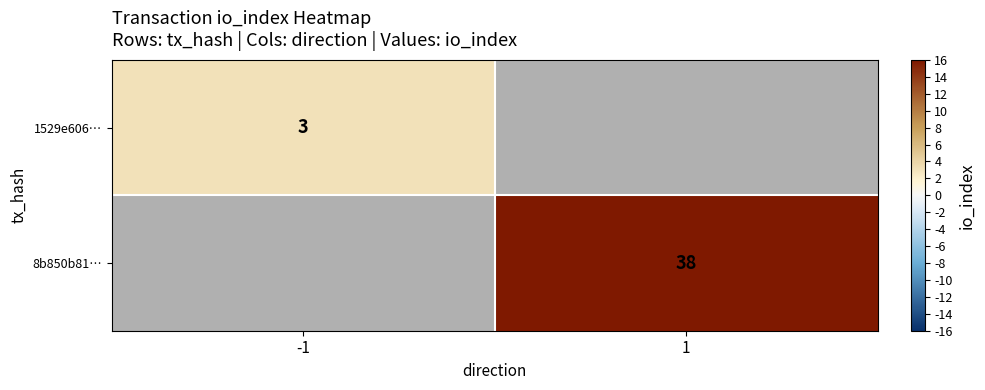

The 1529e606… series shows 3 at -1. True or false?

True